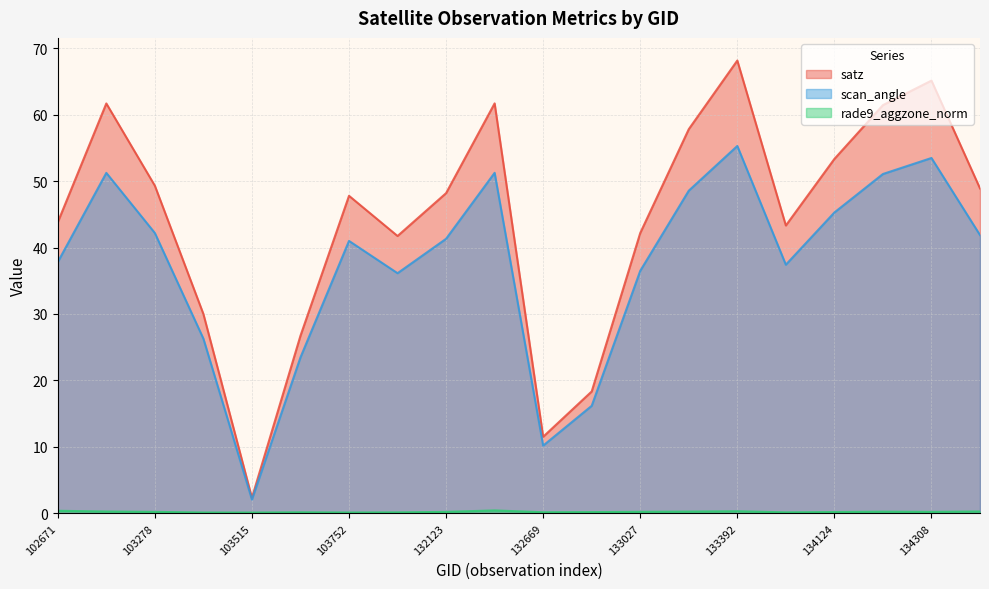

Rank the categories by rade9_aggzone_norm value from highest to lowest.

132296, 102671, 133392, 134322, 103160, 133209, 134138, 133027, 134308, 132123, 103278, 134124, 132847, 132669, 103634, 133404, 104346, 103396, 103752, 103515